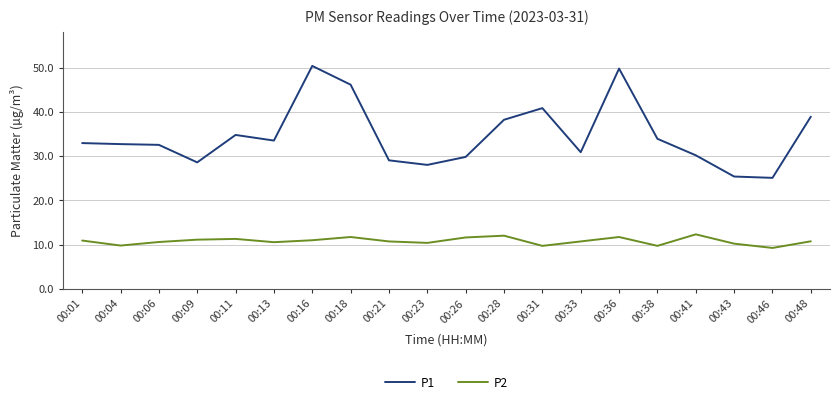

Rank the series by their average value, from lowest to highest.

P2, P1